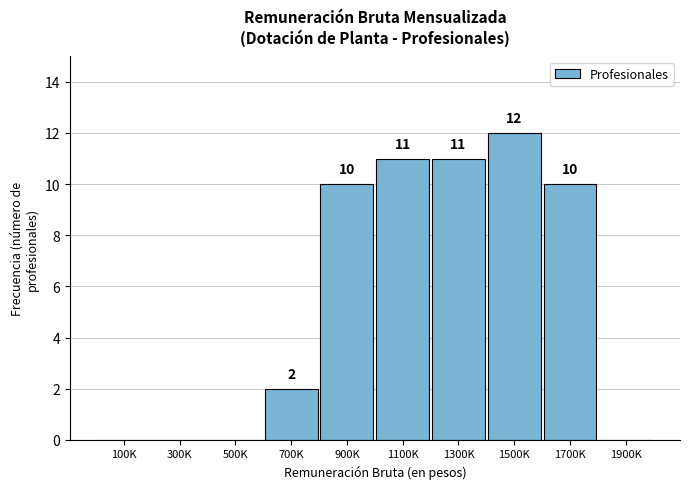

Reading right to left, transcribe all the data shown in this chart.

1900K=0	1700K=10	1500K=12	1300K=11	1100K=11	900K=10	700K=2	500K=0	300K=0	100K=0